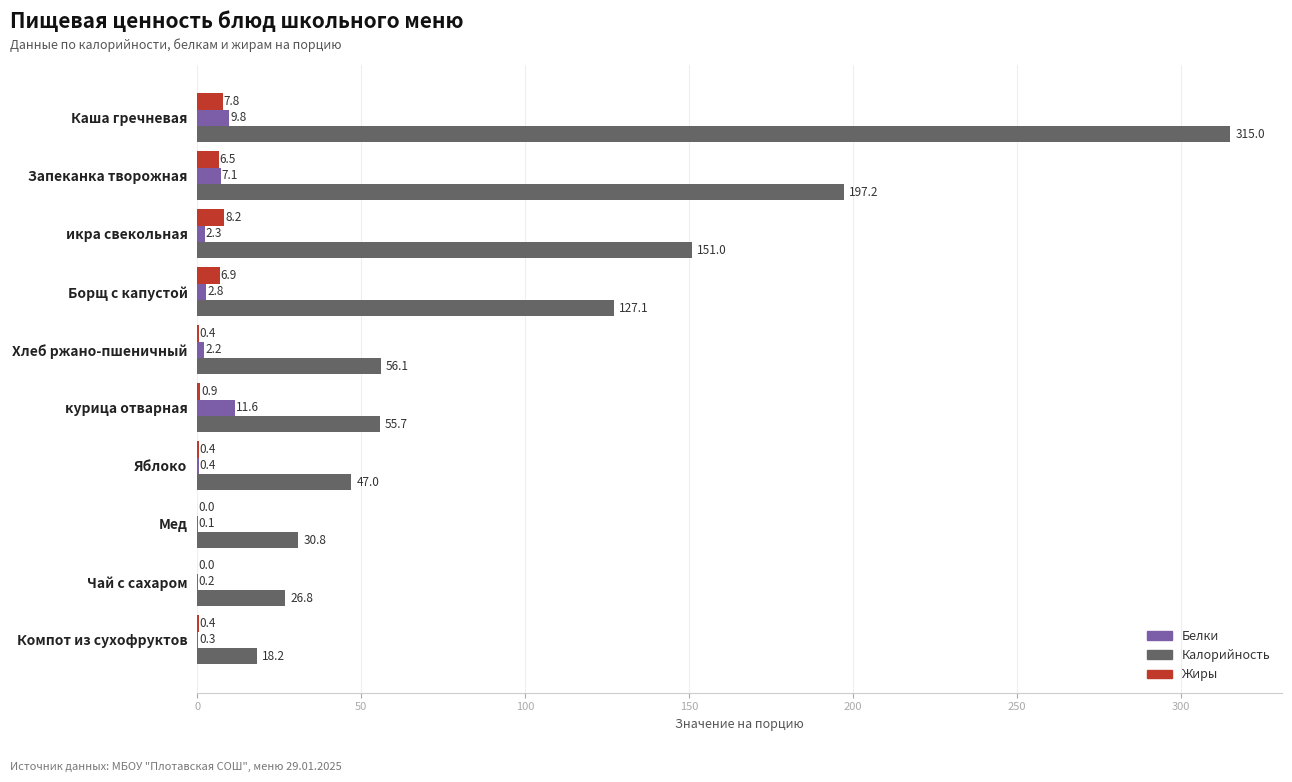

Is it true that Белки equals 2.3 at икра свекольная?

True